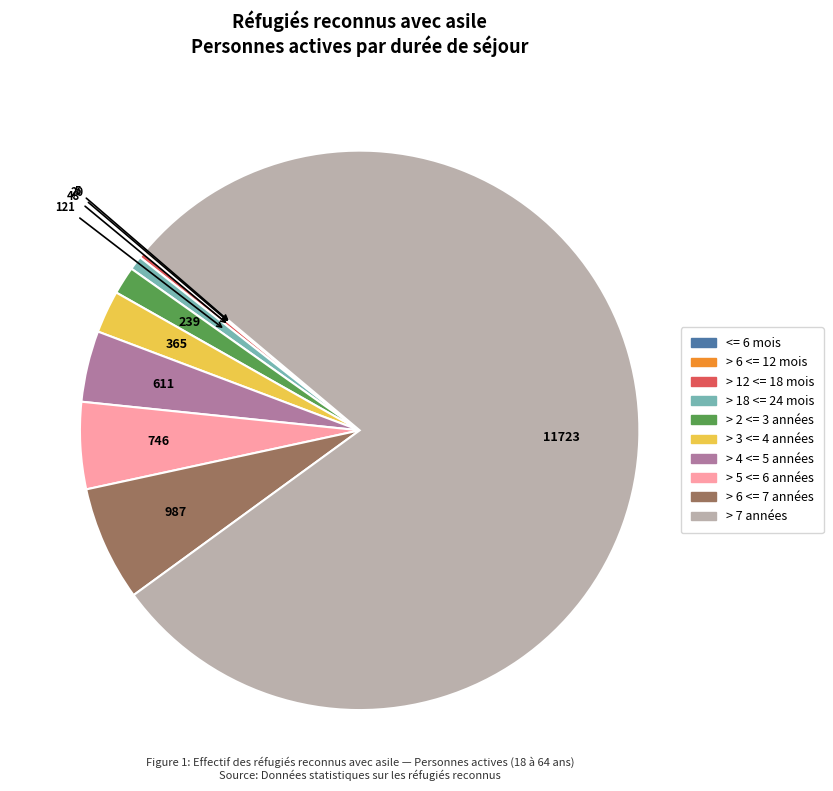

Which slice is the largest?

> 7 années